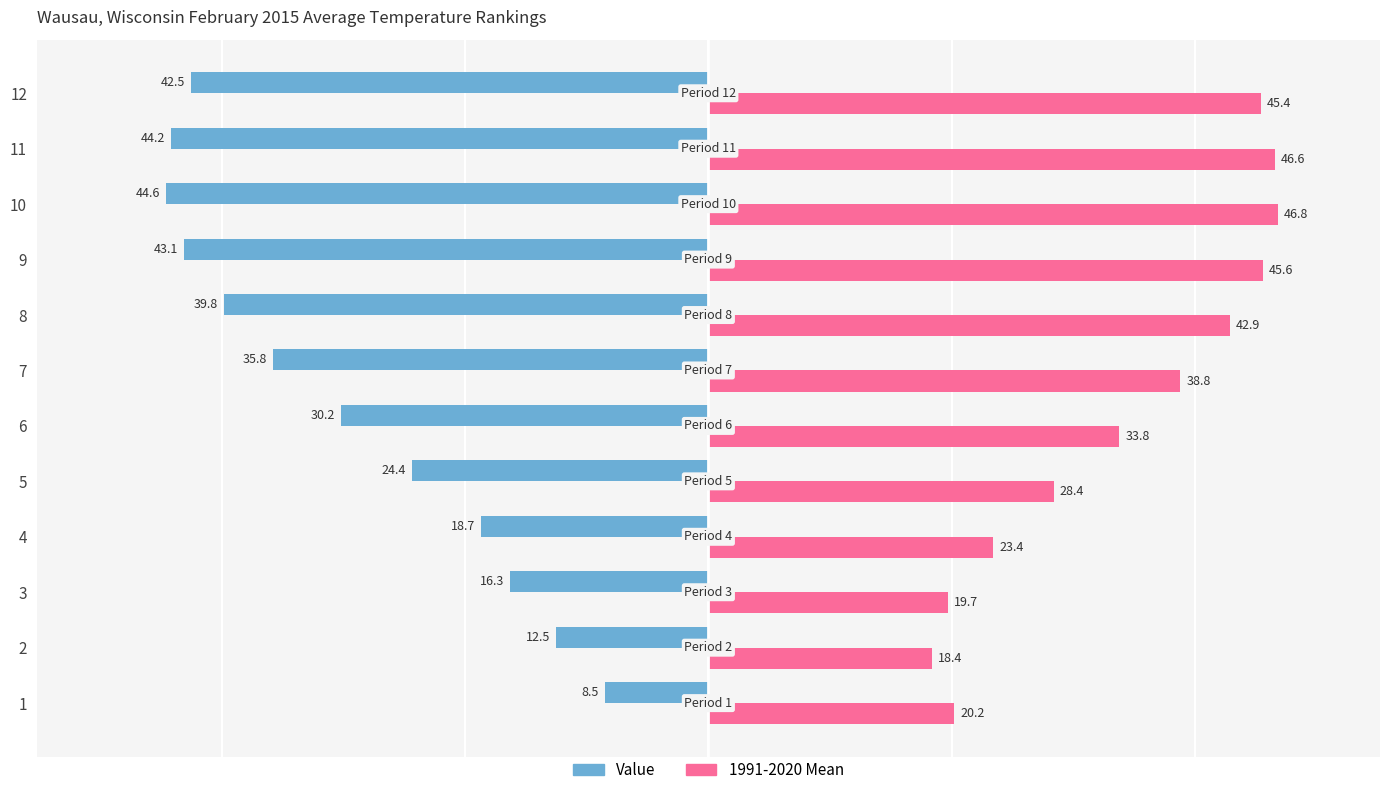

Which series has the largest total across all categories?

1991-2020 Mean